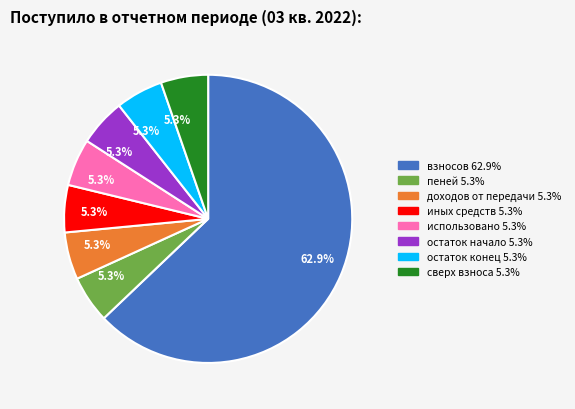

How many segments does this pie chart have?

8